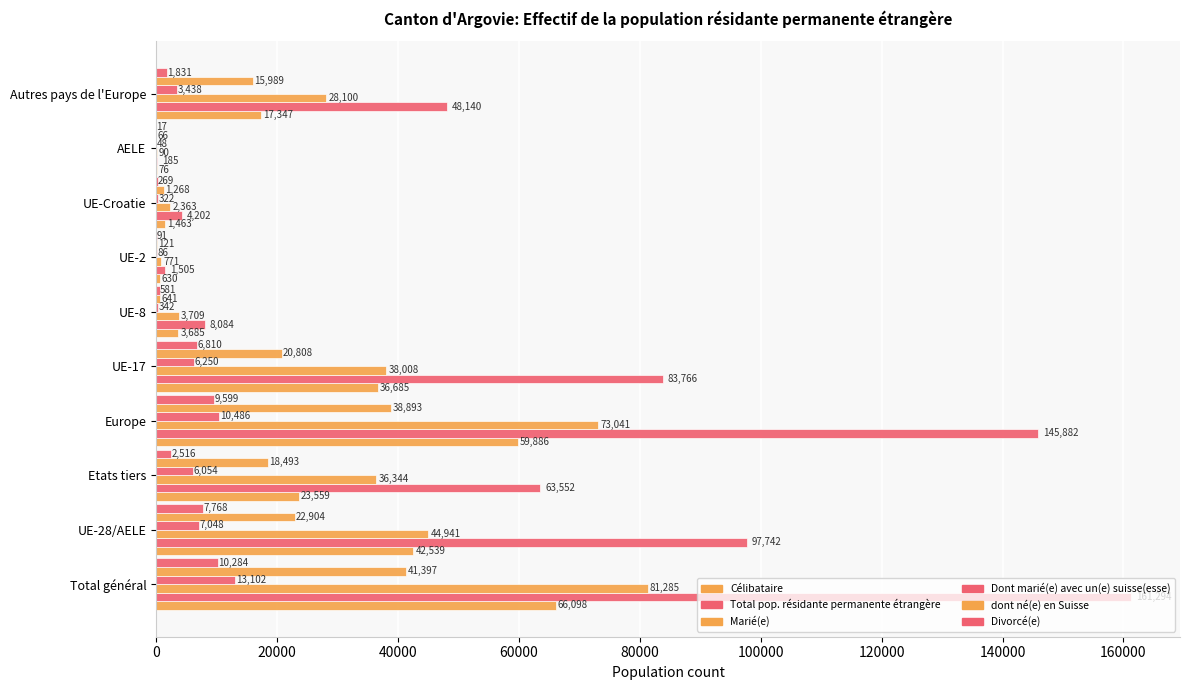

How many data points does each series have?

10